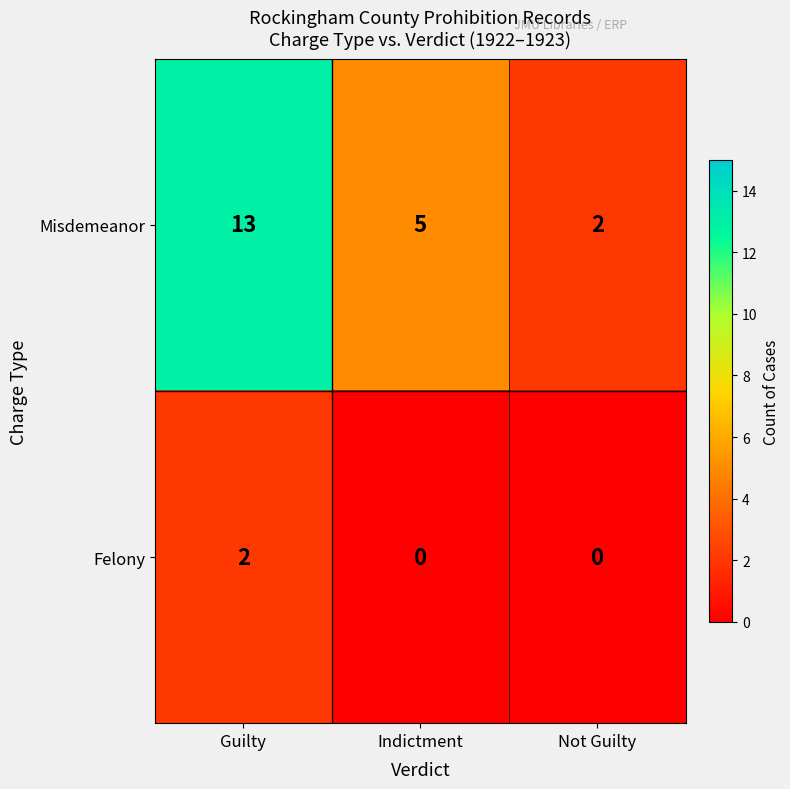

Count the number of categories in the chart.

3